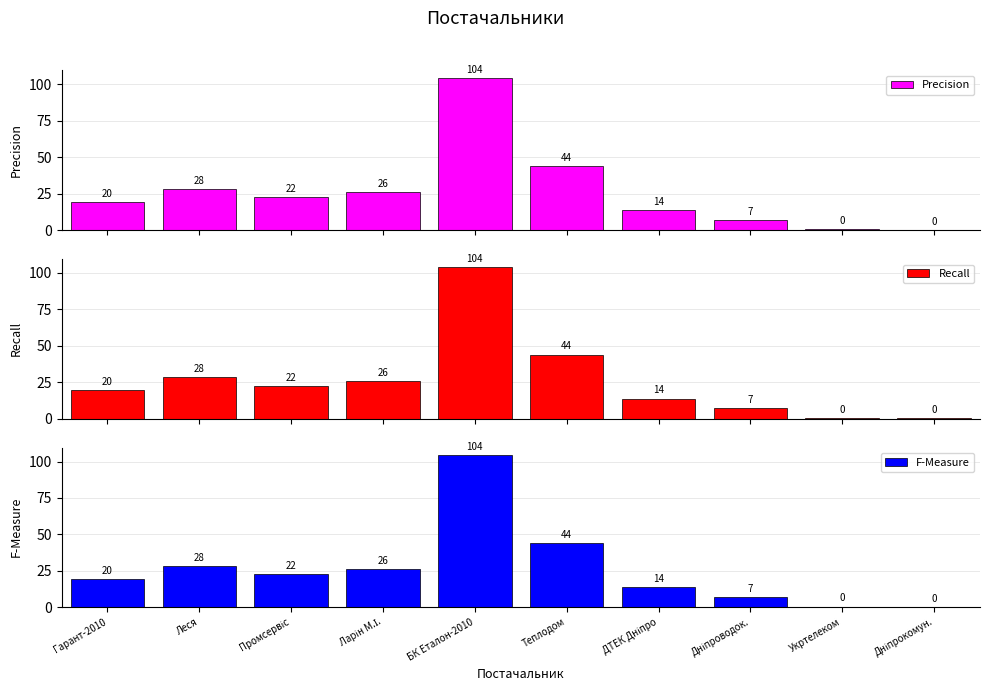

What is the sum of the Precision values at Дніпроводок. and Промсервіс?

29.5